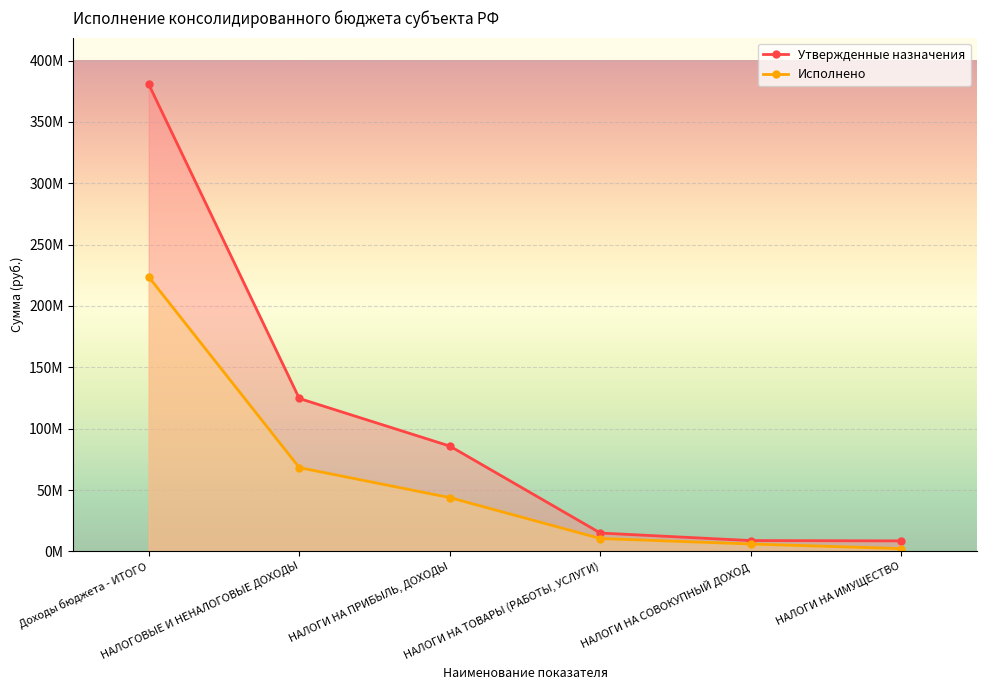

At which label does Утвержденные назначения reach its minimum?

НАЛОГИ НА ИМУЩЕСТВО